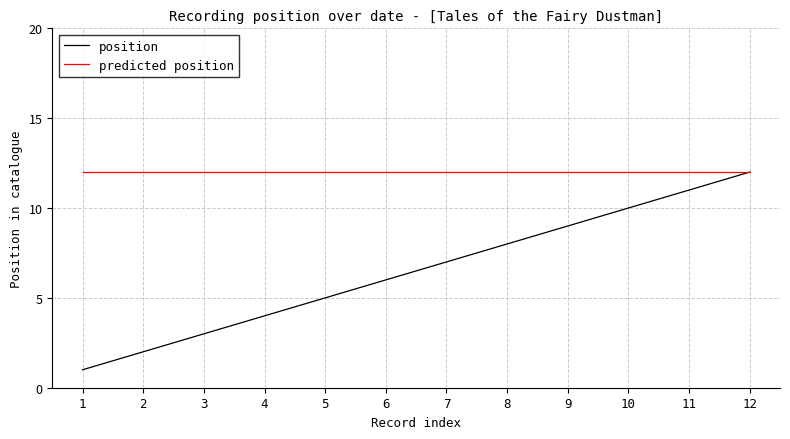

What is the minimum value for predicted position?

12